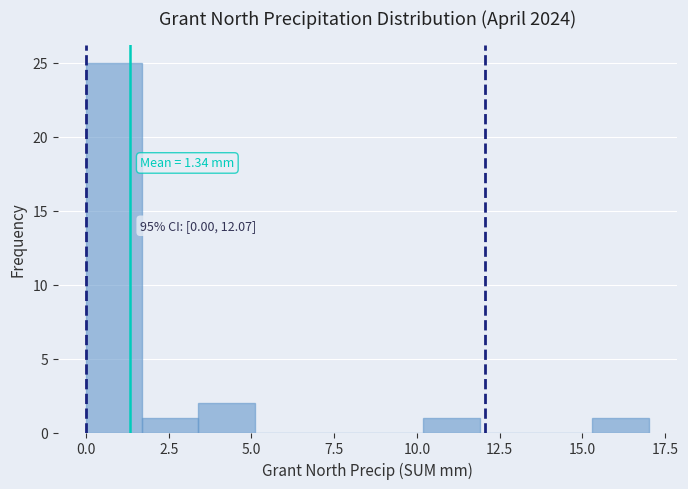

Read against the x-axis, roughly where is the centre of the tallest bar?

1.0